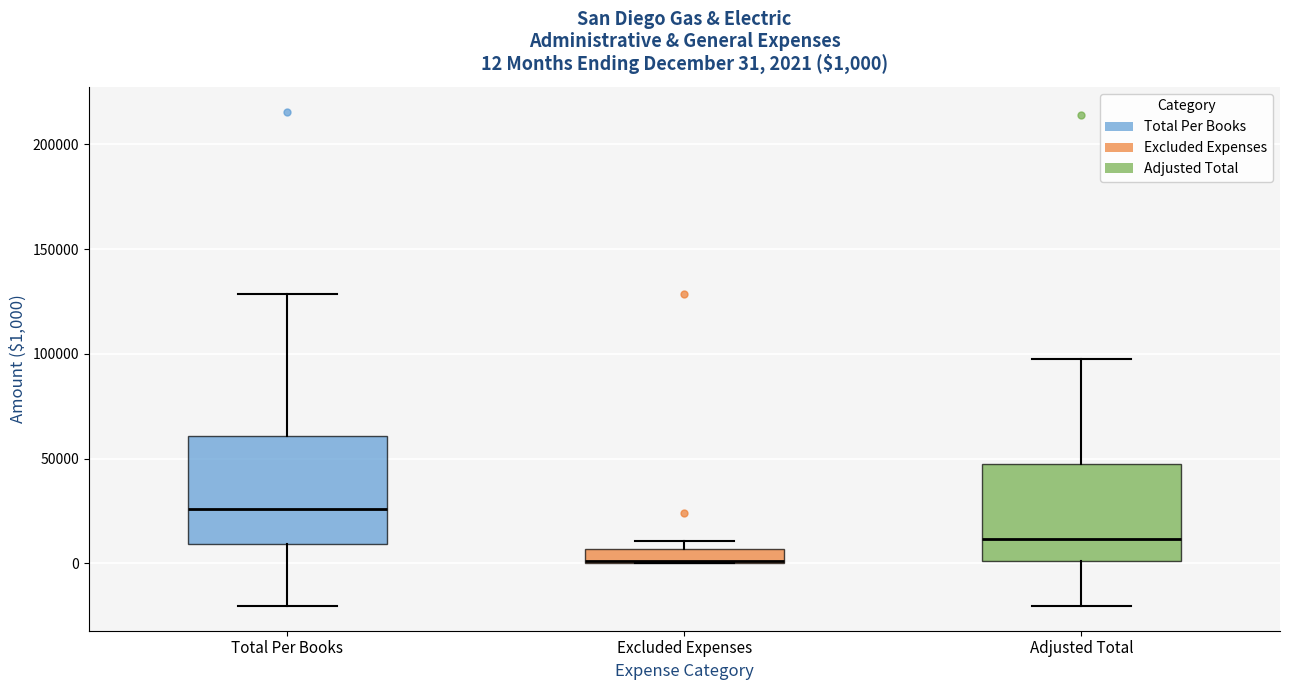

Which box's median line is the highest?

Total Per Books